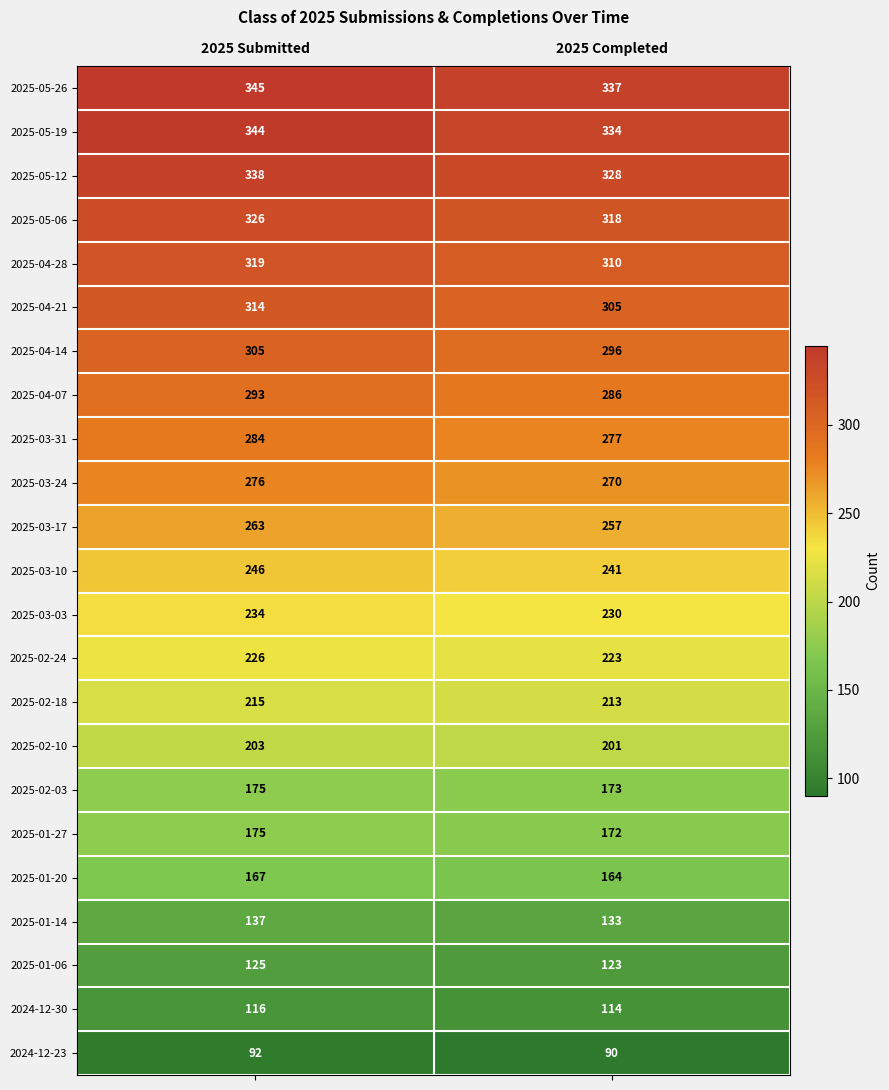

Read the 2025-03-31 value at 2025 Submitted.

284